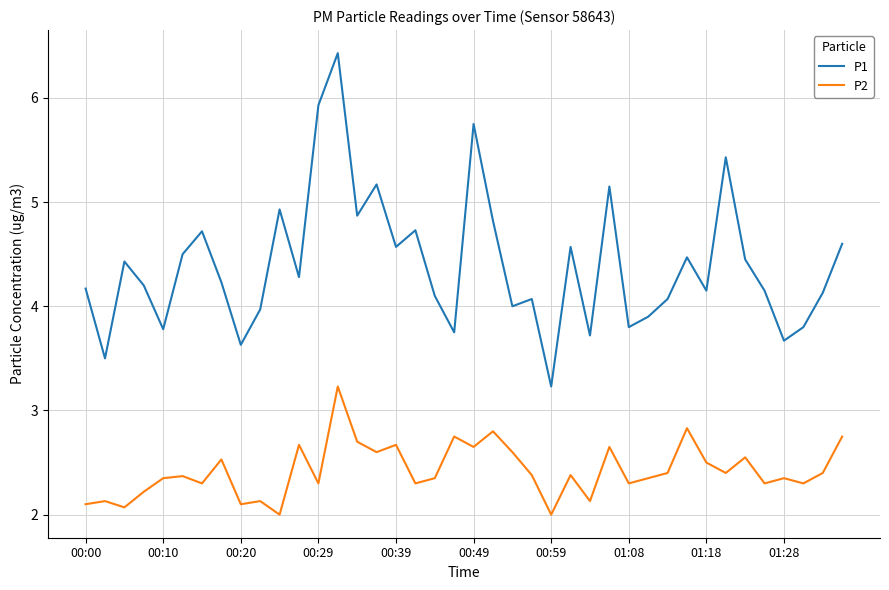

What are all the series names shown in the legend?

P1, P2